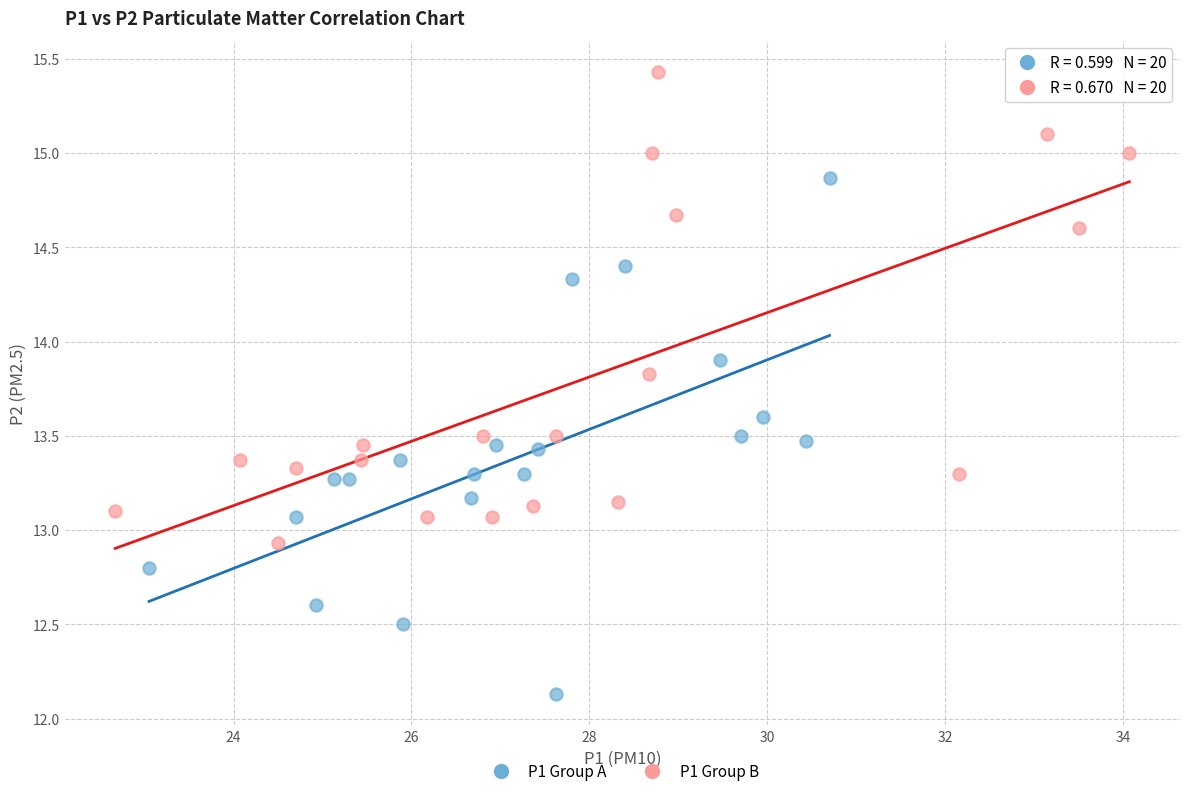

Which series contains the highest Y value?

P1 Group B